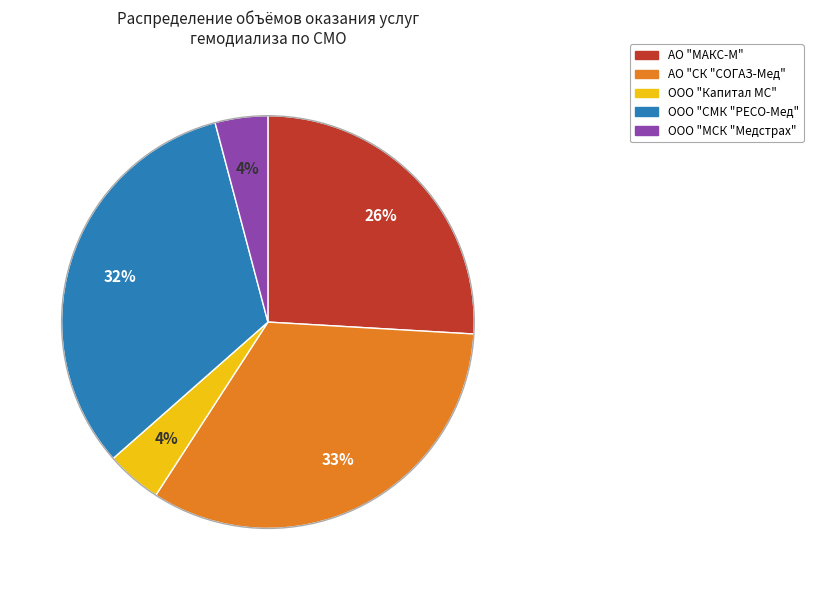

Does ООО "МСК "Медстрах" represent more than half of the total?

No